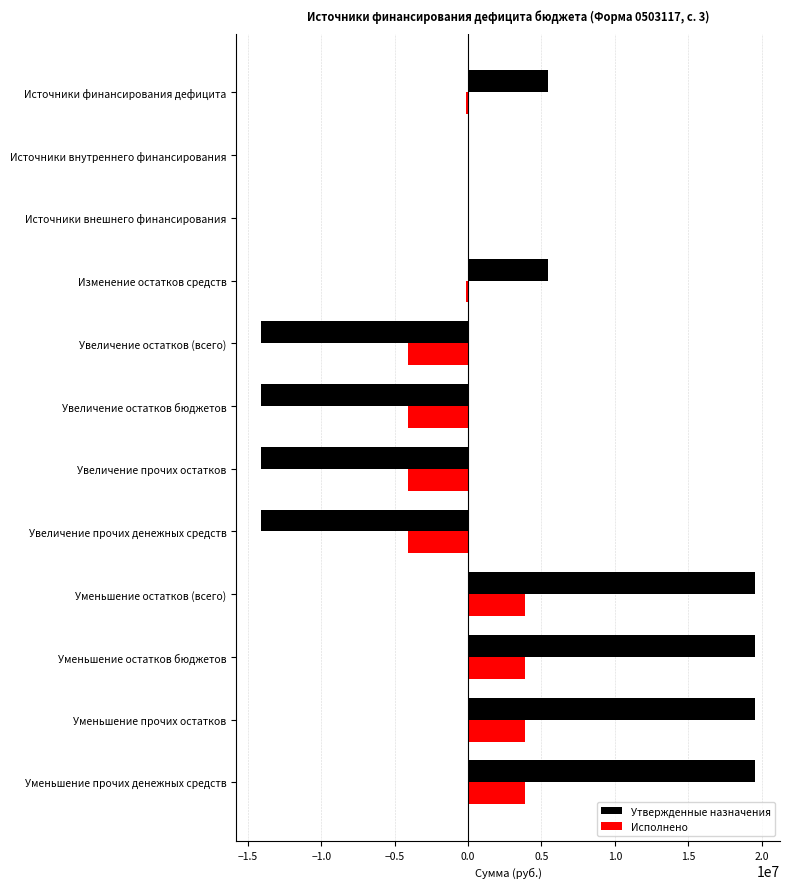

What is the total value across all series at Уменьшение прочих остатков?

23454975.0